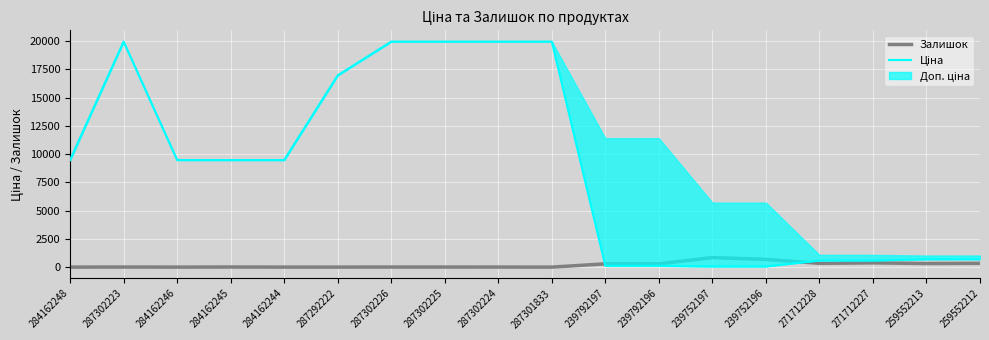

True or false: Залишок has a value of 6.0 at 287302226.

True